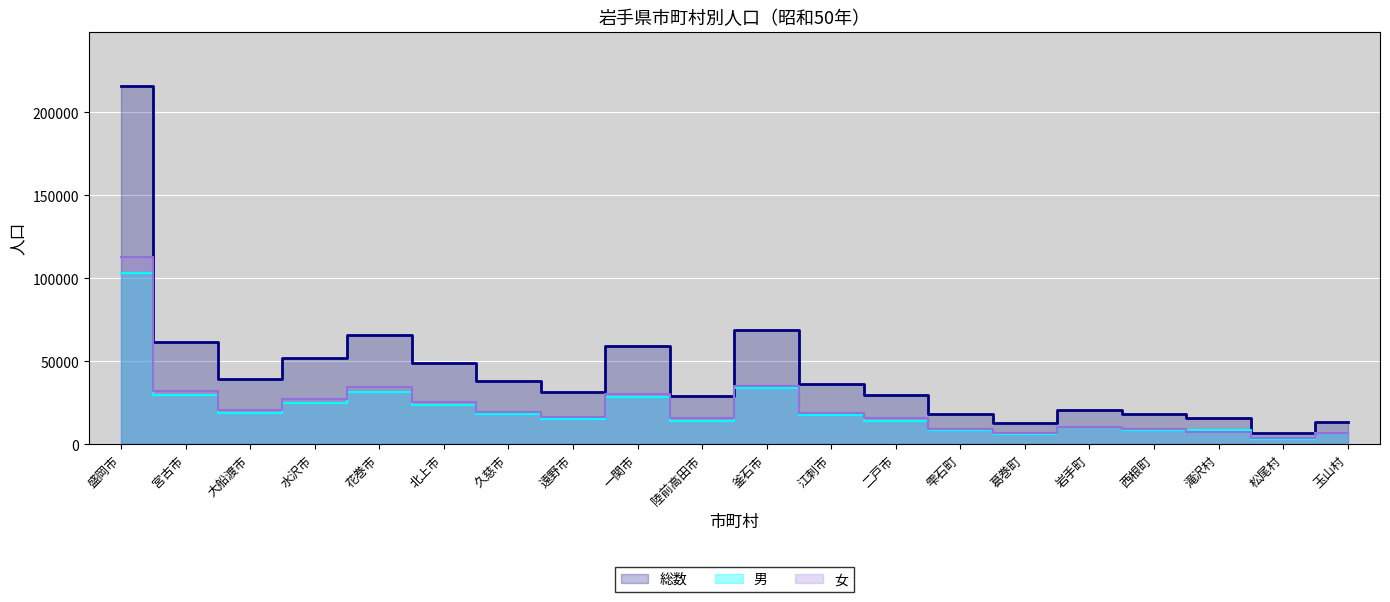

How many interior local peaks does the 女 series have?

4